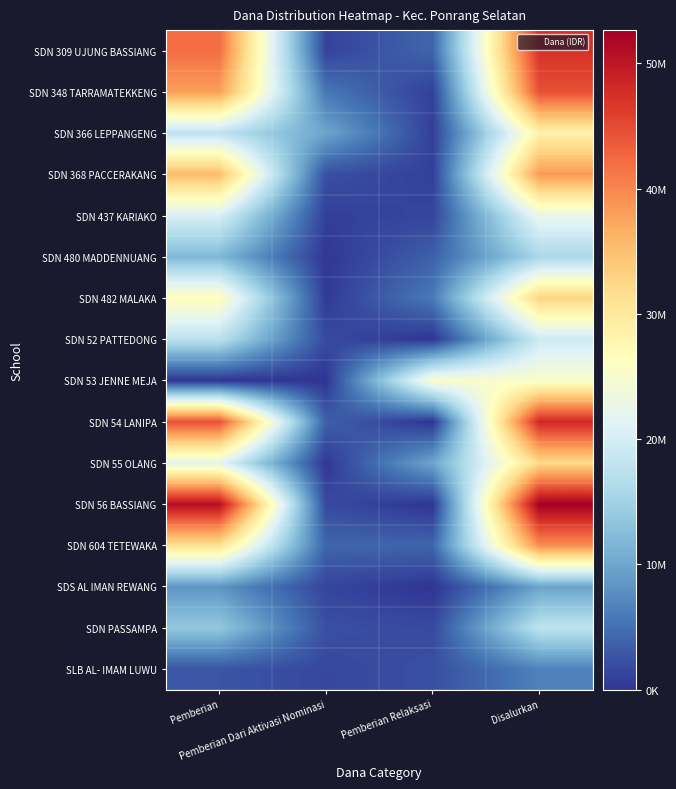

What is the difference between the highest and lowest values at Pemberian?

50850000